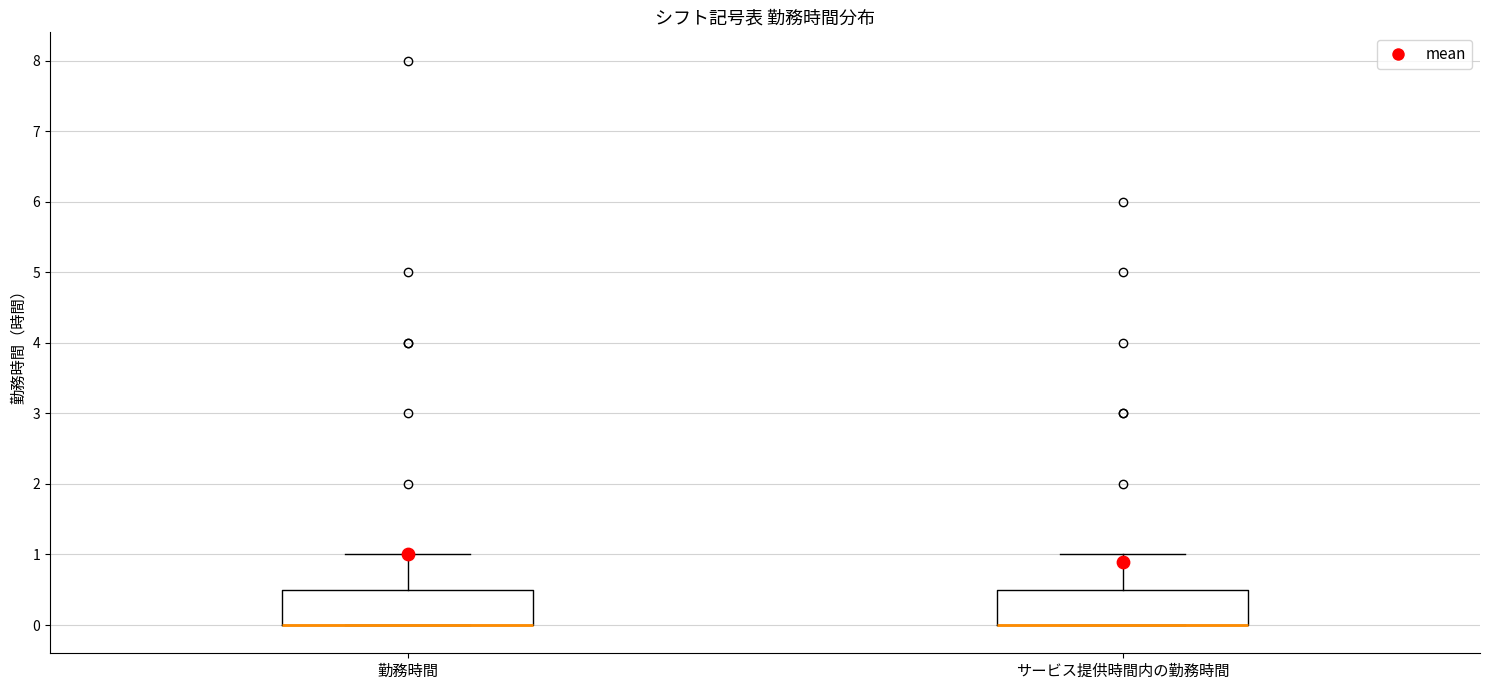

Reading left to right, read every box against the y-axis: the position of its median line, the range the box covers, and the ends of its whiskers. The values are not printed on the chart, so give them approximately, as read against the axis.

勤務時間: median 0.0 (drawn on the box's lower edge), box 0.0 to 0.5, whiskers 0.0 to 1.0
サービス提供時間内の勤務時間: median 0.0 (drawn on the box's lower edge), box 0.0 to 0.5, whiskers 0.0 to 1.0